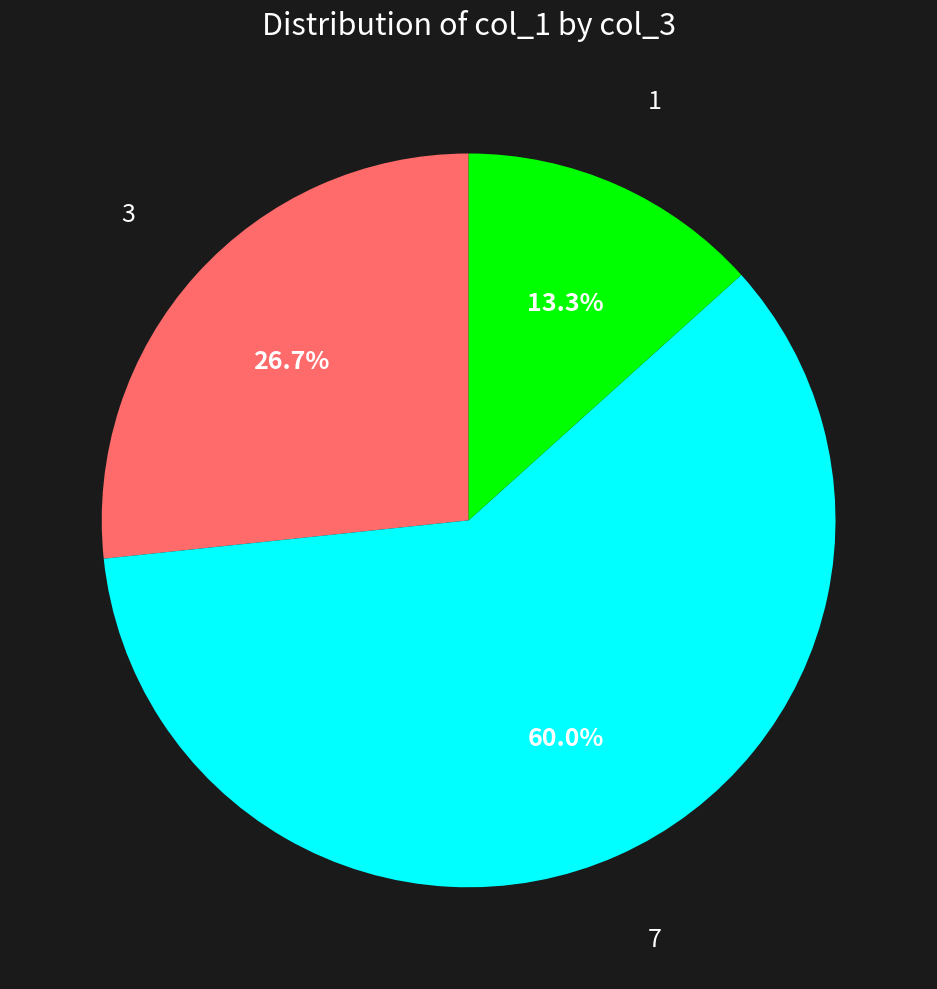

What percentage is the 1 slice, to the nearest percent?

13%